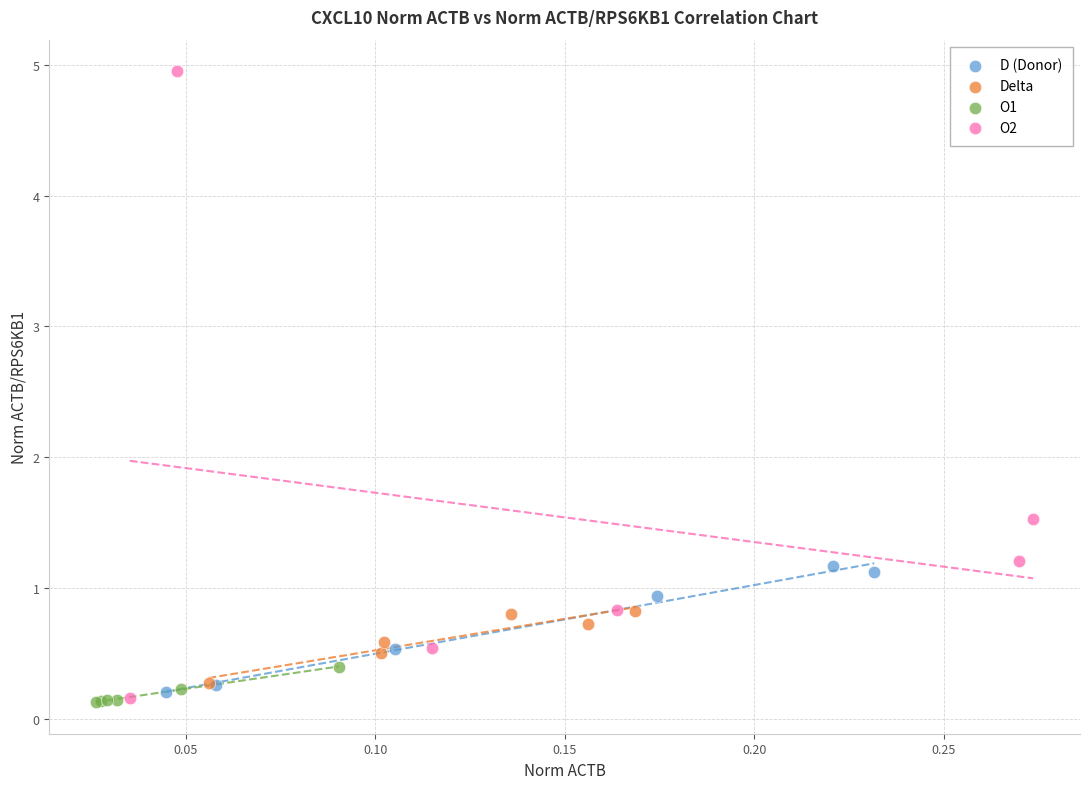

Which series contains the highest Y value?

O2